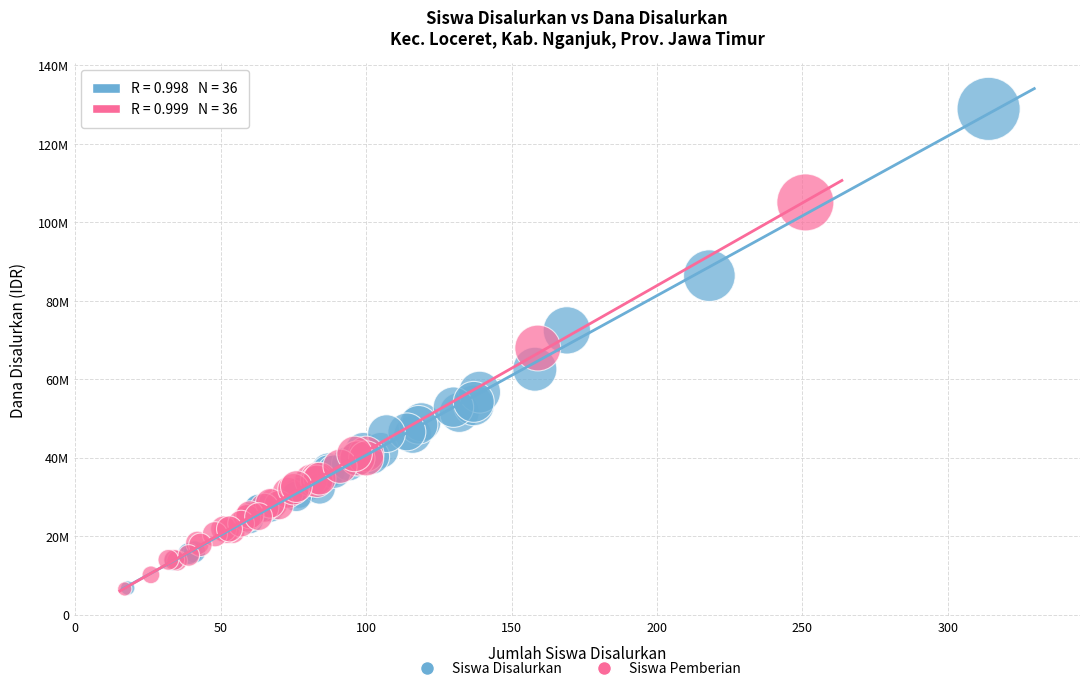

Which series reaches the maximum Y coordinate?

Siswa Disalurkan